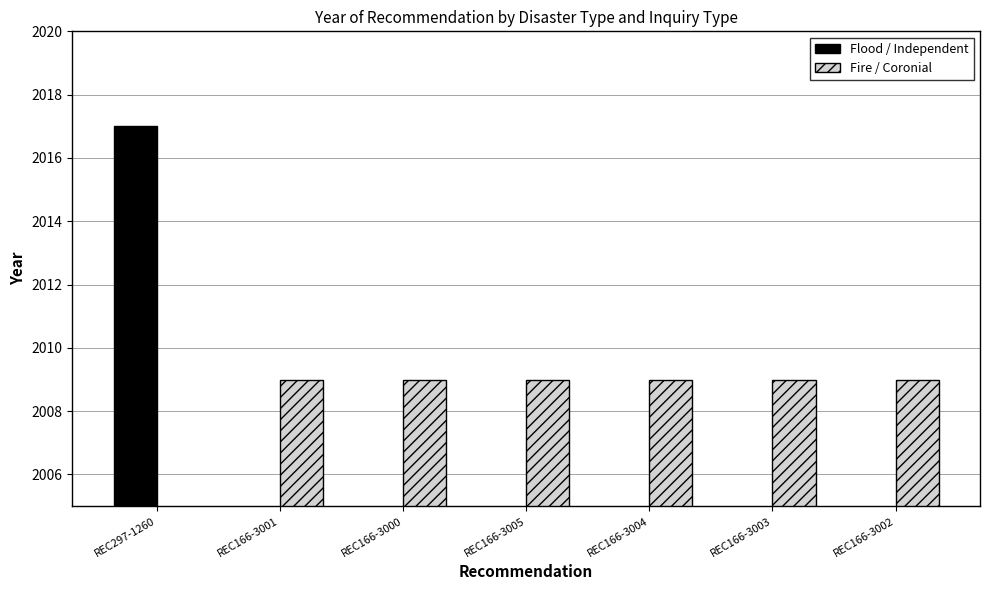

What is the maximum value for Fire / Coronial?

2009